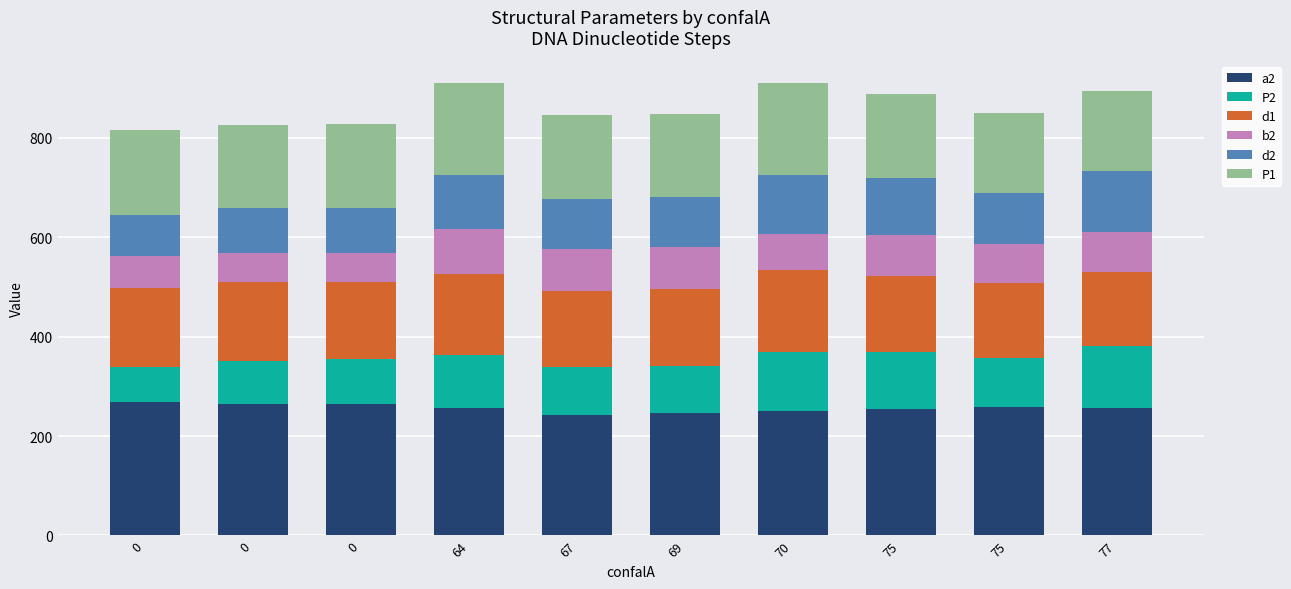

Are the bars grouped side by side (vs. stacked)?

No